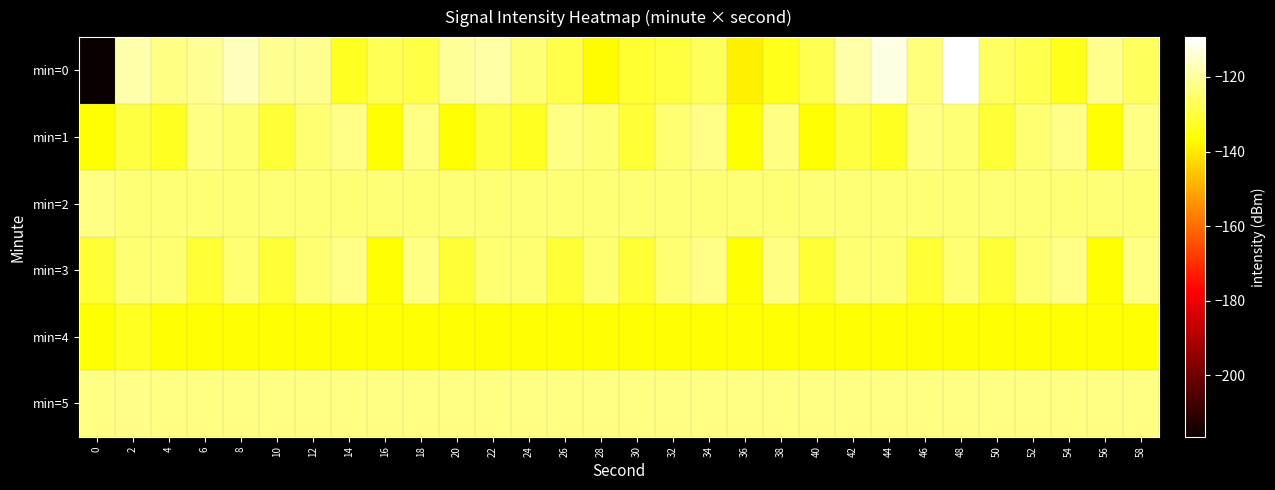

What is the difference between the highest and lowest values at 10?

15.0